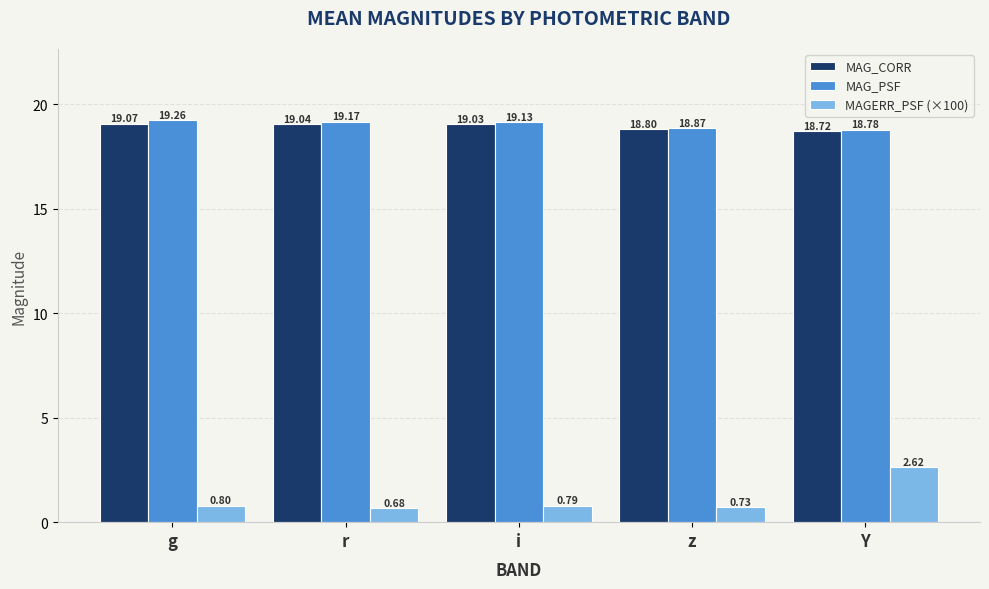

What are all the series names shown in the legend?

MAG_CORR, MAG_PSF, MAGERR_PSF (×100)